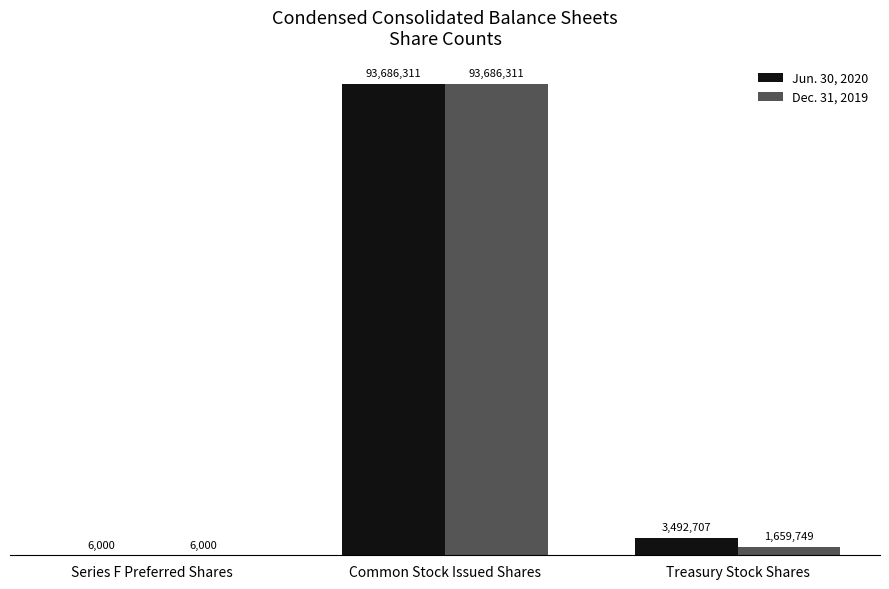

Which series has the largest total across all categories?

Jun. 30, 2020